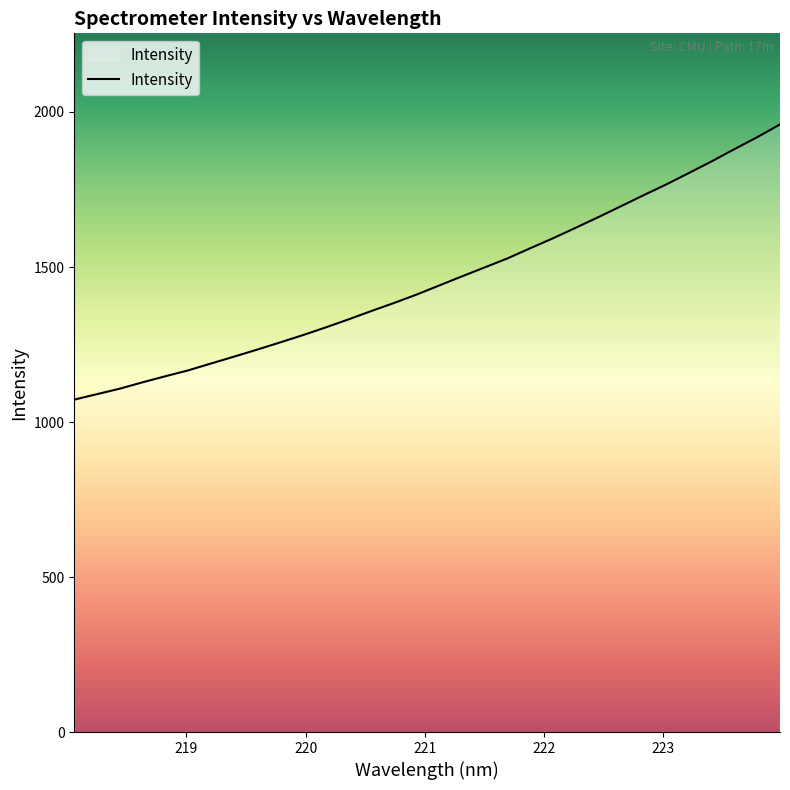

Reading right to left, list all the values displayed in this chart.

1959.8	1918.9	1880.3	1841.0	1803.4	1766.4	1731.5	1695.8	1660.3	1626.0	1592.0	1559.8	1527.2	1498.2	1469.2	1439.8	1410.3	1383.0	1357.0	1330.1	1304.2	1279.4	1255.9	1233.0	1210.6	1188.7	1166.6	1147.7	1128.2	1107.6	1090.0	1072.2